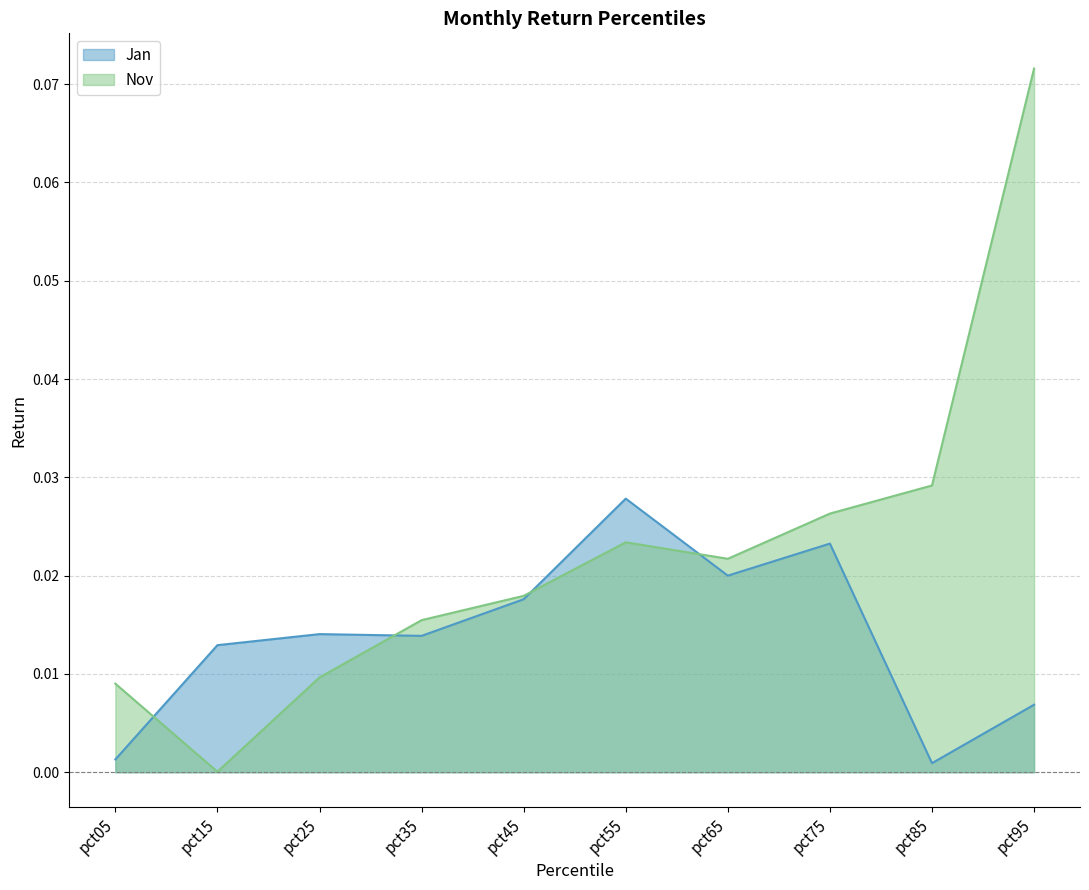

How many lines are shown in the chart?

2